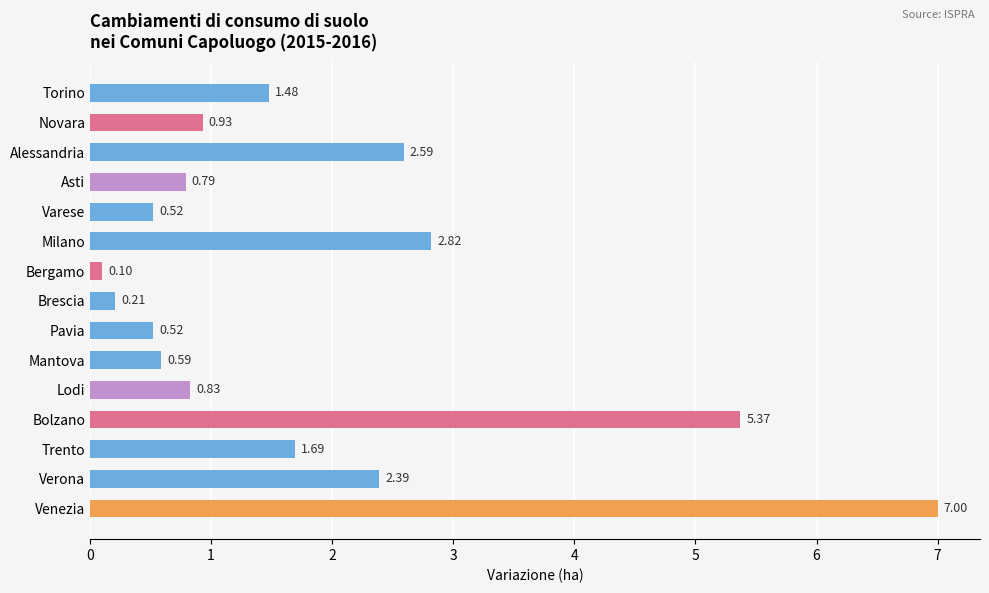

Which category has the highest value across all series?

Venezia